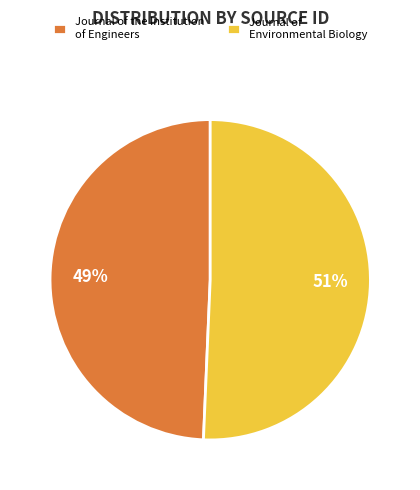

Which category has the smallest portion of the pie?

Journal of the Institution of Engineers